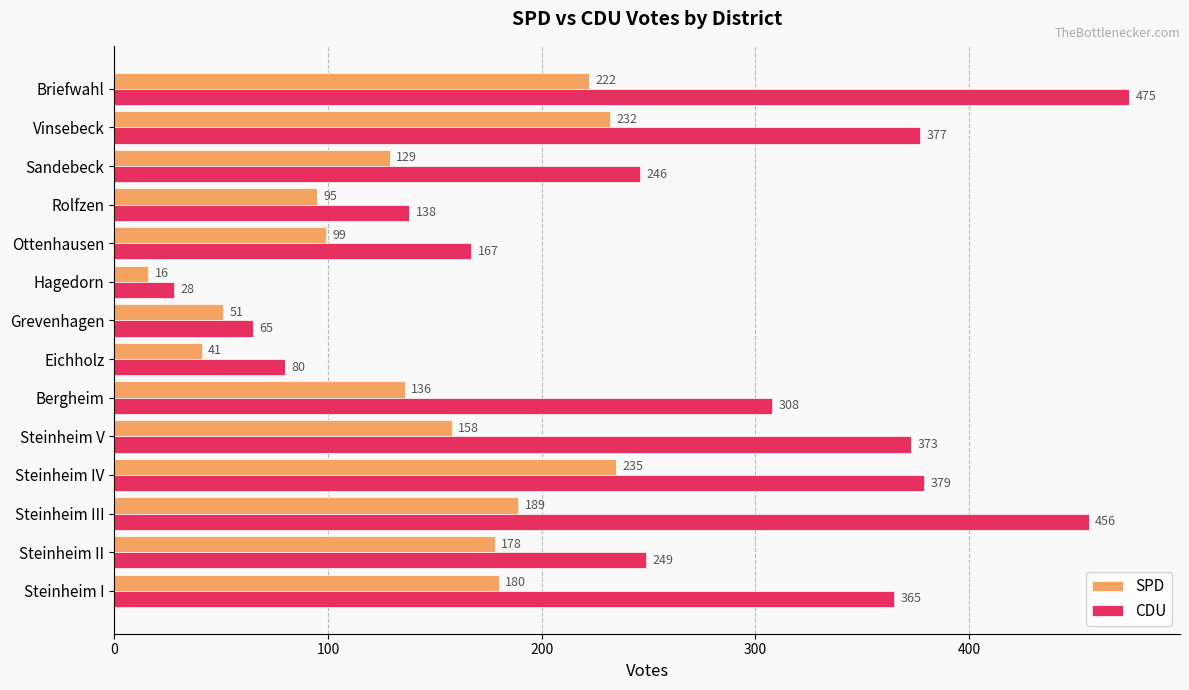

What is the sum of the CDU values at Steinheim I and Sandebeck?

611